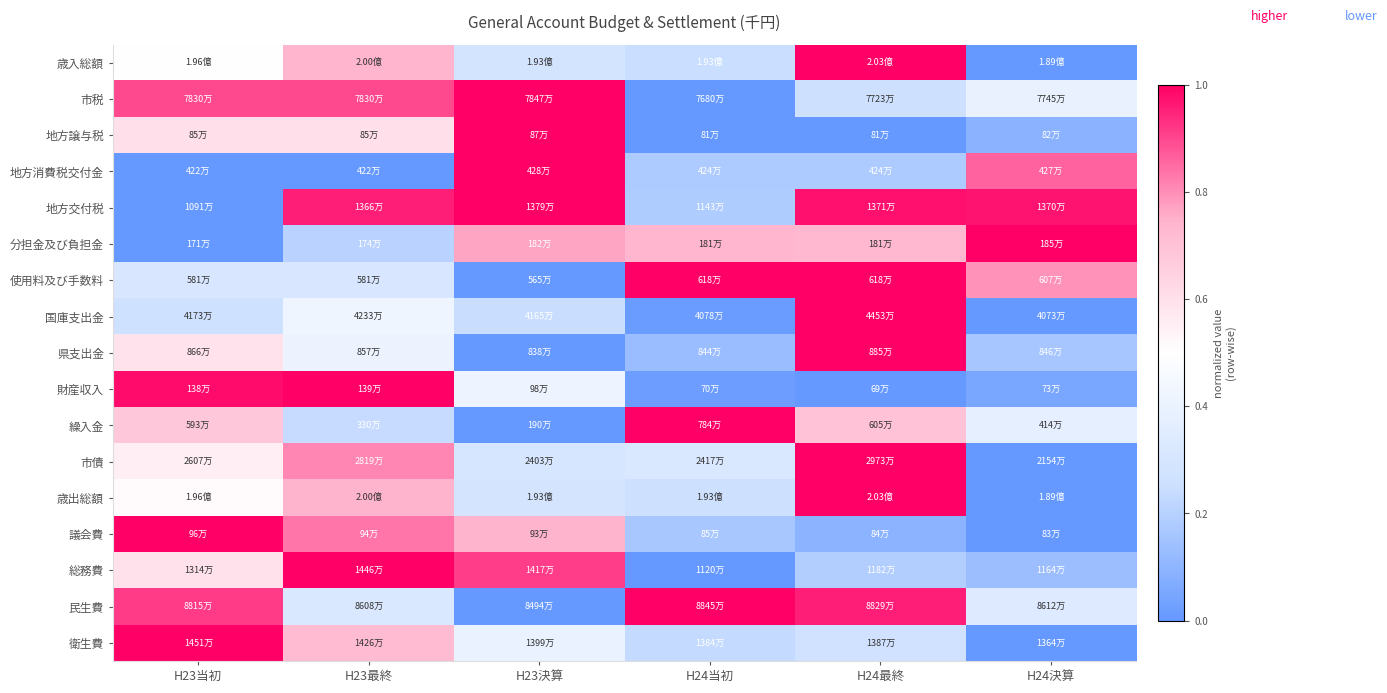

At which category is the sum across all series the highest?

H24最終